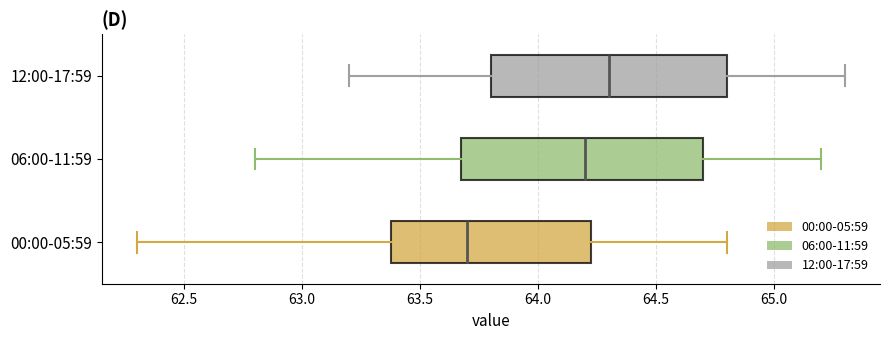

Reading bottom to top, transcribe this box plot: for each box, give where its median line is, the range the box spans, and where its two whiskers end, as read against the x-axis. The values are not printed on the chart, so give them approximately, as read against the axis.

00:00-05:59: median 63.70, box 63.40 to 64.25, whiskers 62.30 to 64.80
06:00-11:59: median 64.20, box 63.70 to 64.70, whiskers 62.80 to 65.20
12:00-17:59: median 64.30, box 63.80 to 64.80, whiskers 63.20 to 65.30